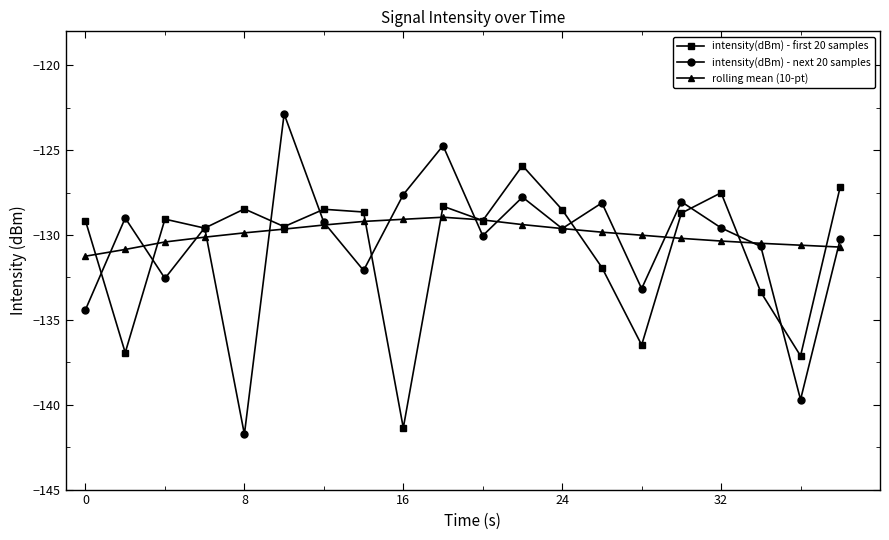

How many lines are shown in the chart?

3